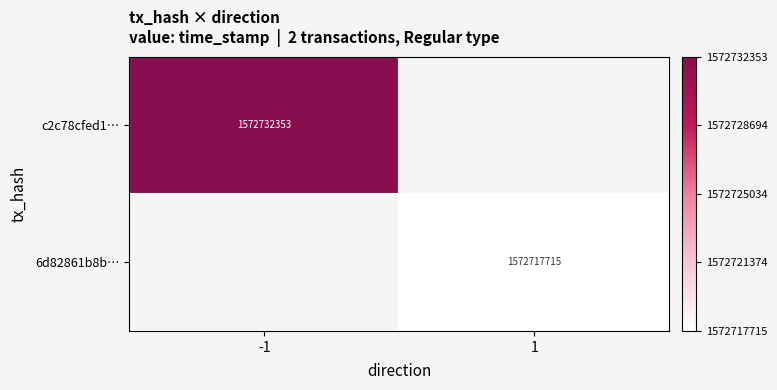

The 6d82861b8b… series shows 1572717715 at 1. True or false?

True